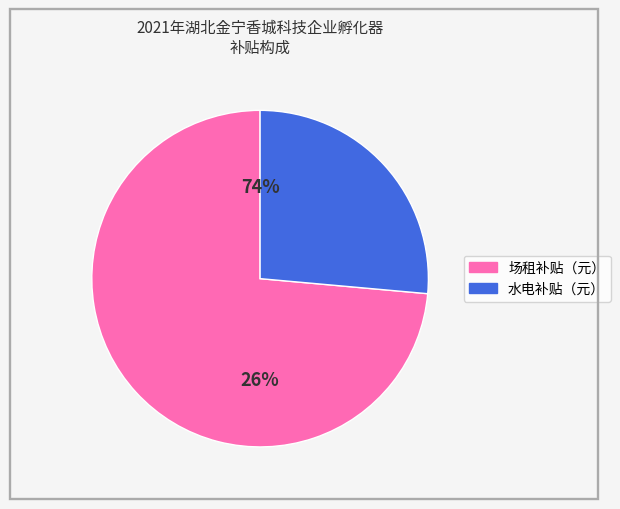

True or false: 场租补贴（元） accounts for 88% of the total.

False